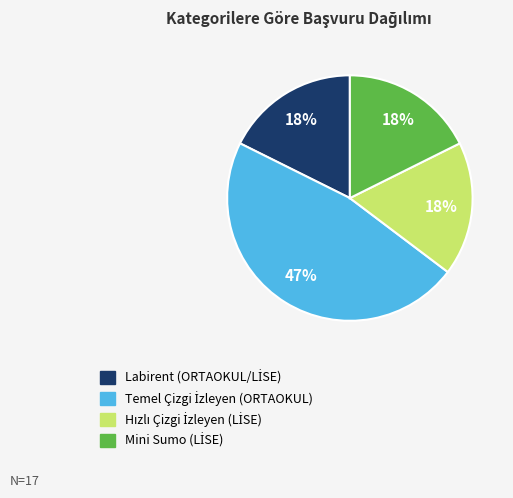

Is there a majority slice in this chart?

No